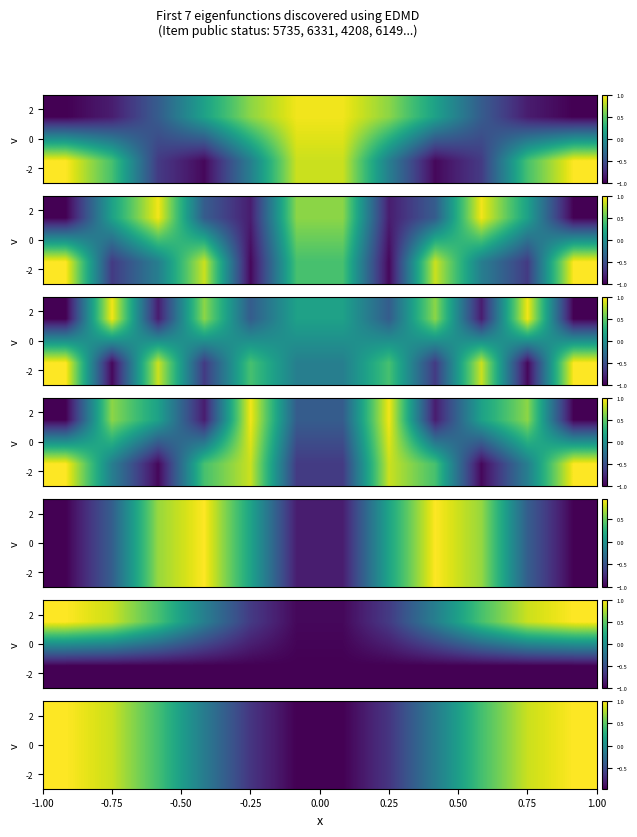

What is the minimum value shown in the chart?

-1.0